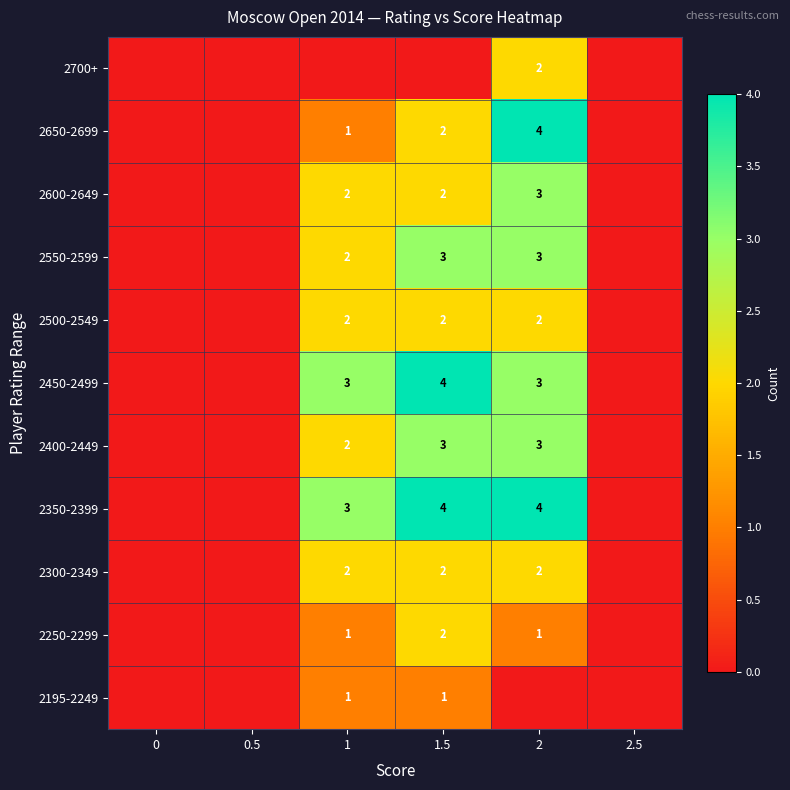

True or false: 2600-2649 has a value of 2 at 1.

True